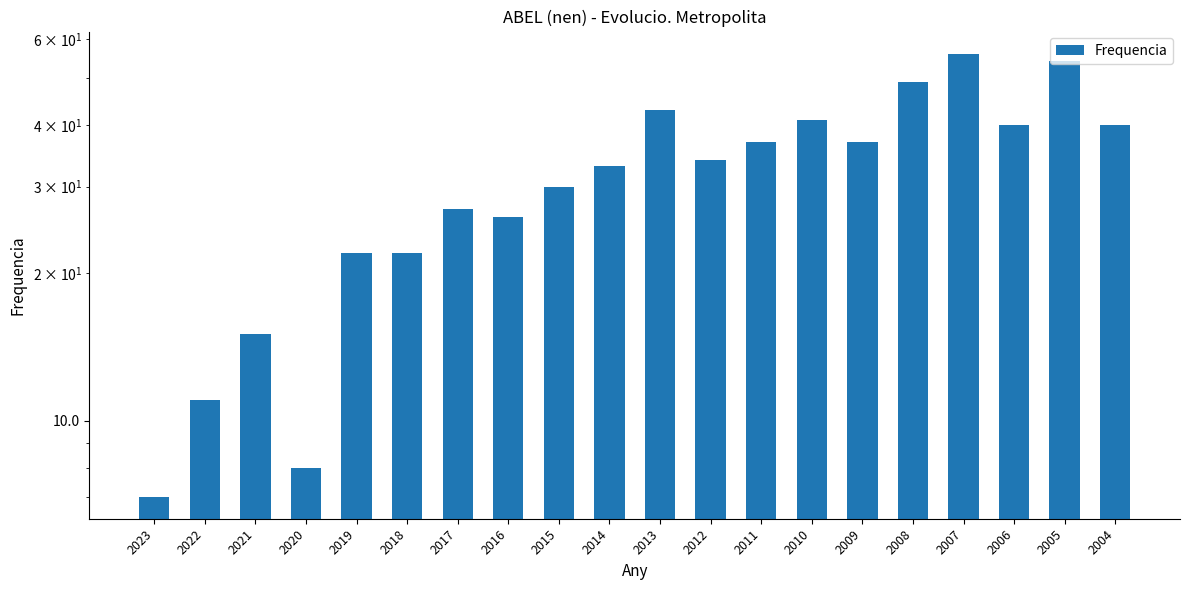

Which category has the lowest value across all series?

2023